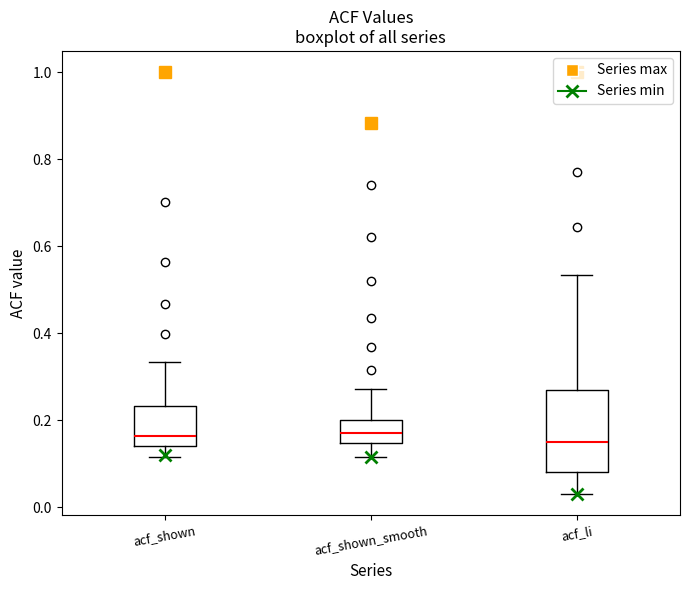

Which box is the tallest, from its lower edge to its upper edge?

acf_li